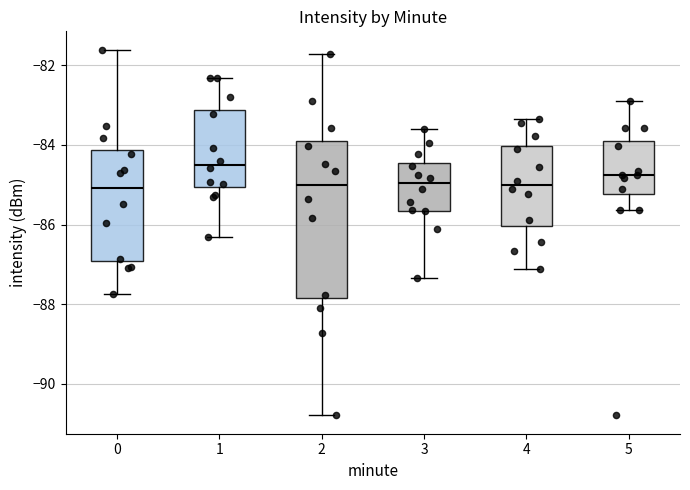

Comparing the boxes themselves (not the whiskers), which one is the tallest?

2